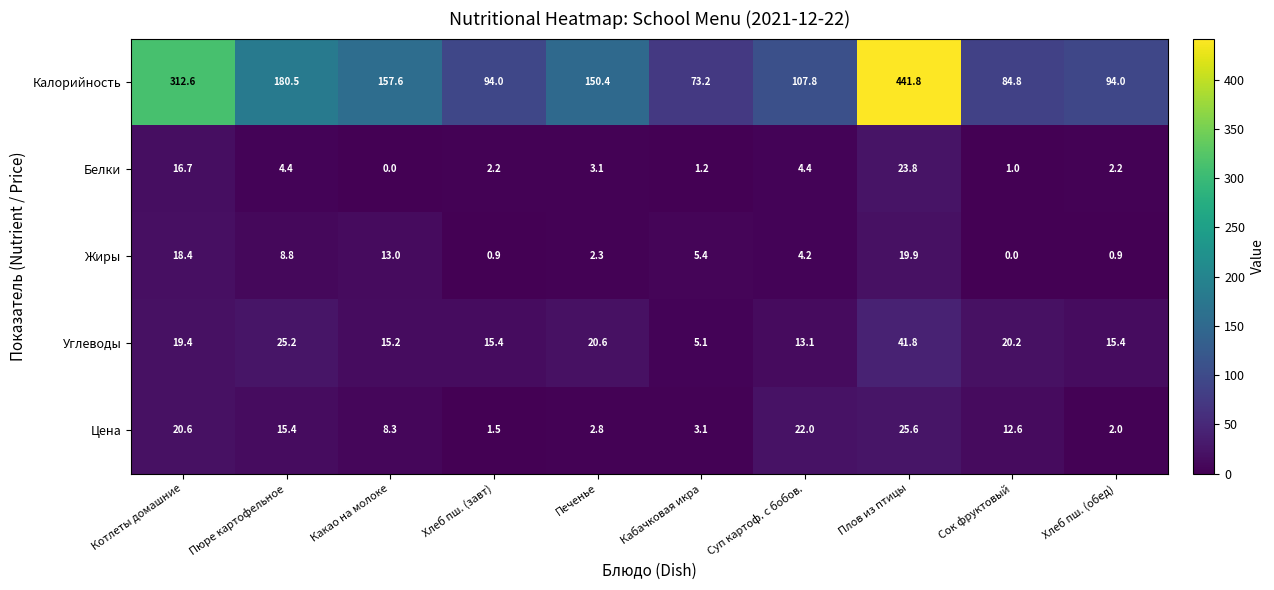

Rank the series by their maximum value, from highest to lowest.

Калорийность, Углеводы, Цена, Белки, Жиры